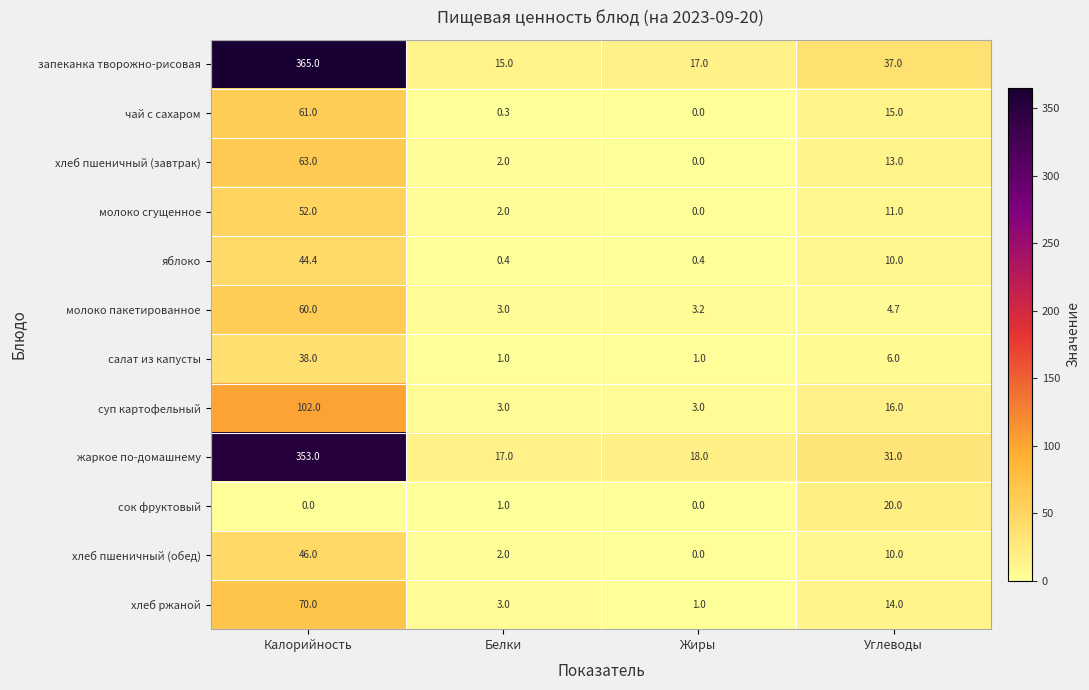

What is the total value across all series at Калорийность?

1254.4